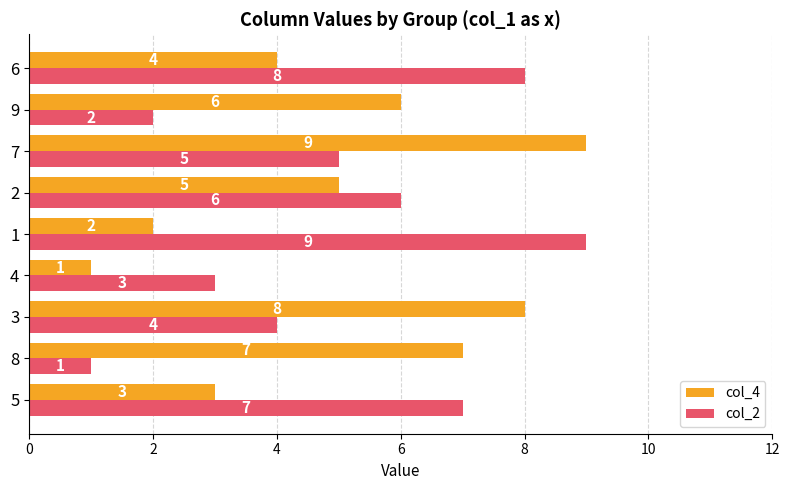

List the labels in order of col_2 value, smallest first.

8, 9, 4, 3, 7, 2, 5, 6, 1